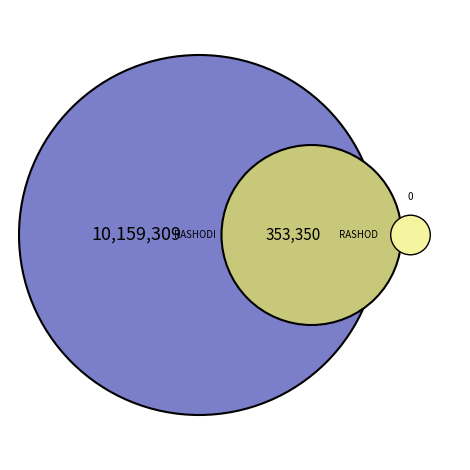

Count the number of slices in the pie.

3